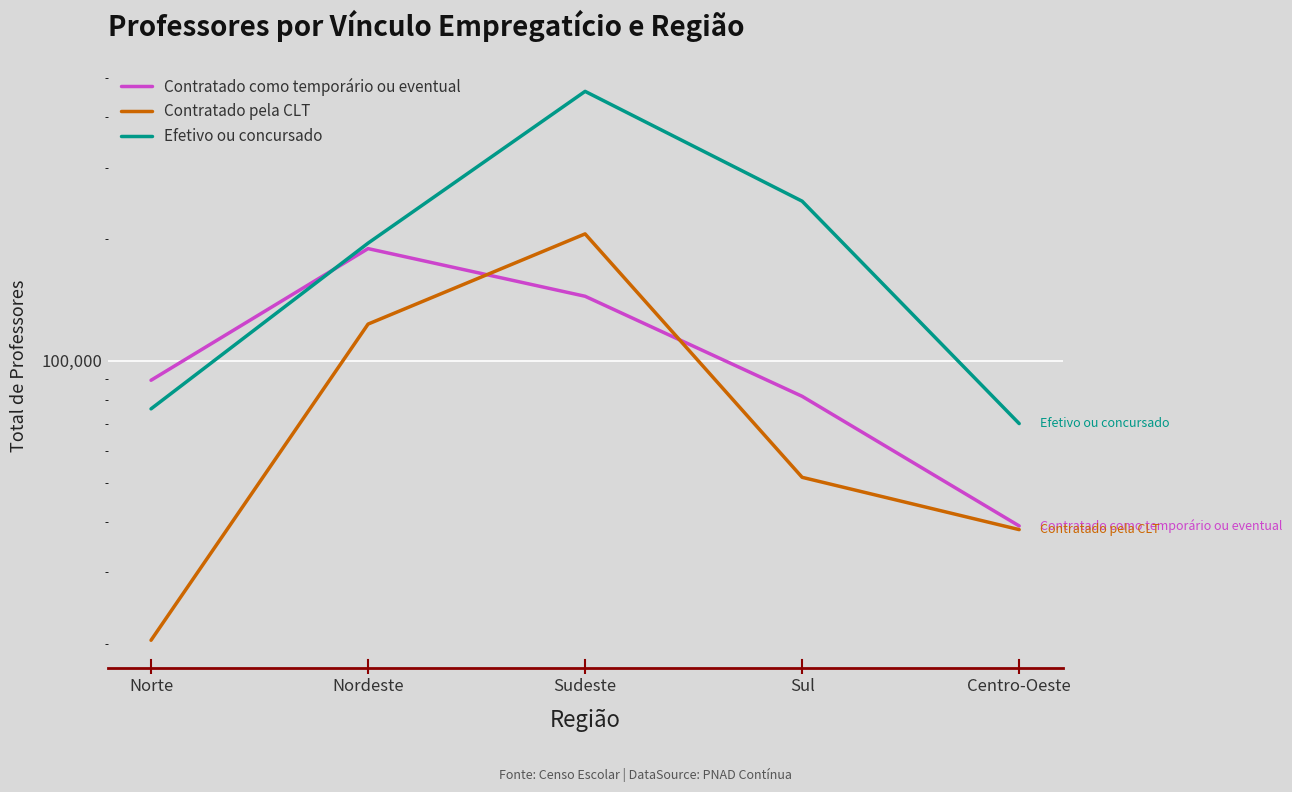

Reading left to right, extract all data points from this chart.

Contratado como temporário ou eventual: 89591	189532	144502	81766	39096
Contratado pela CLT: 20397	123344	206104	51559	38288
Efetivo ou concursado: 76134	195521	463868	248259	70013